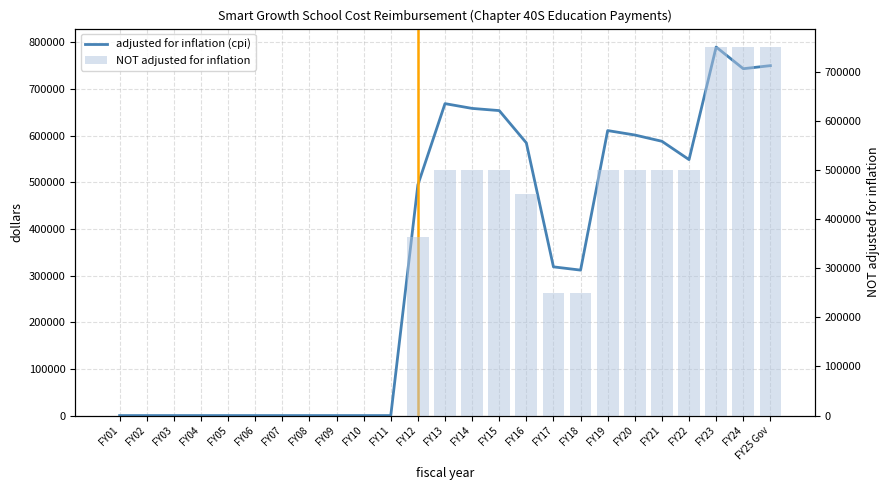

Reading left to right, extract all data points from this chart.

adjusted for inflation (cpi): 0	0	0	0	0	0	0	0	0	0	0	494515	668573	658330	653653	584405	318739	311751	610838	601334	587878	548580	789892	743428	750000
NOT adjusted for inflation: 0	0	0	0	0	0	0	0	0	0	0	363699	500000	500000	500000	450000	250000	250000	500000	500000	500000	500000	750000	750000	750000